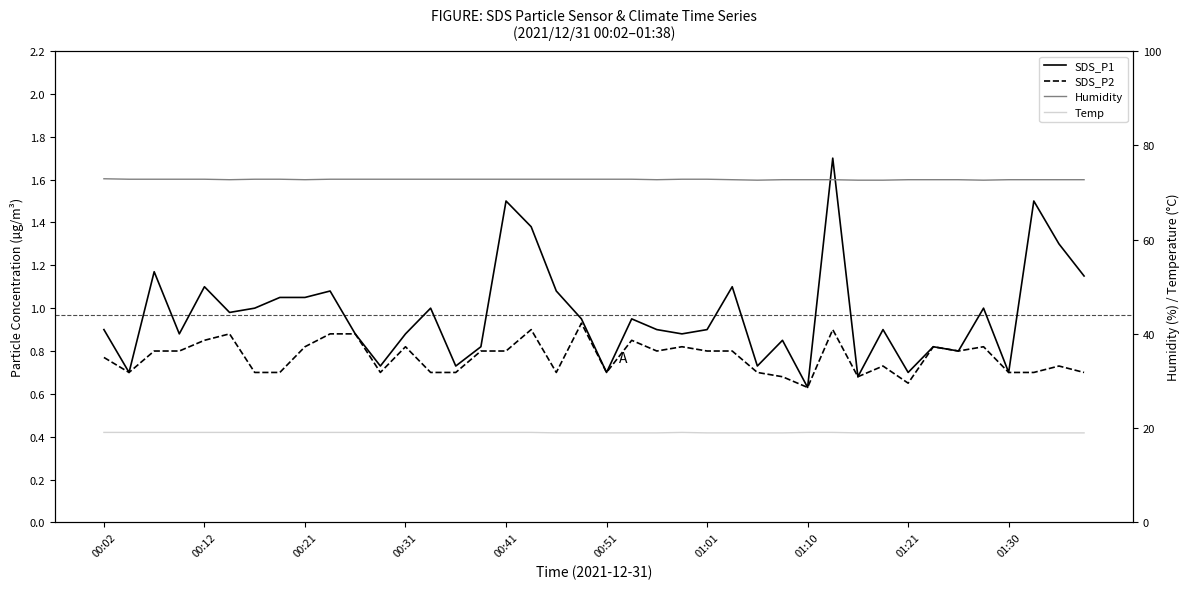

Which series has the largest range (max minus min)?

SDS_P1